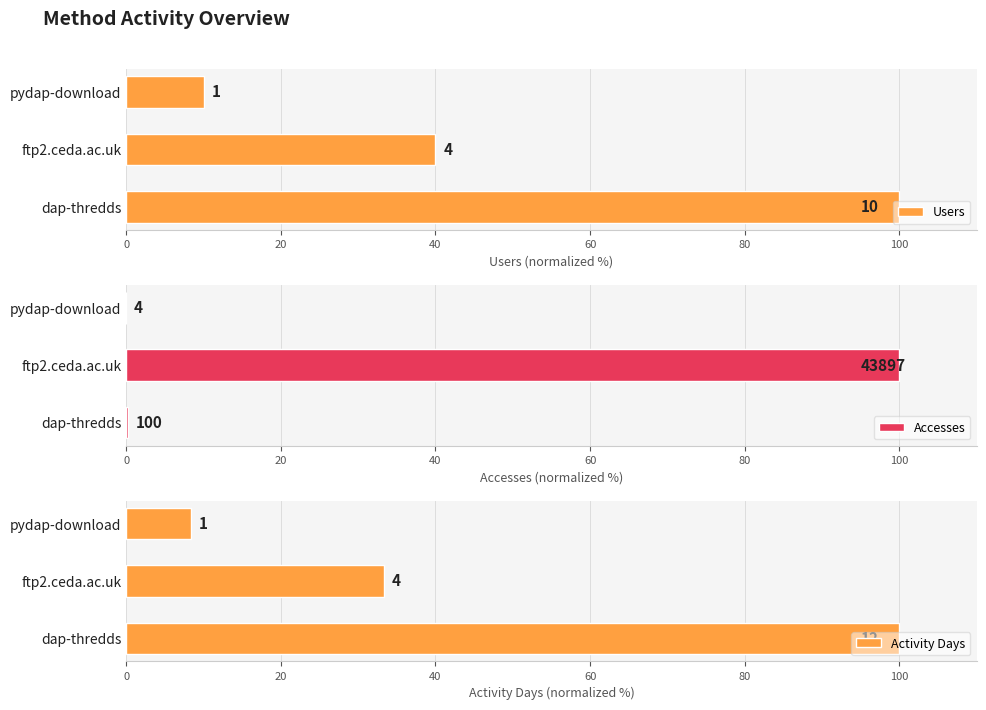

Which series has the largest total across all categories?

Users